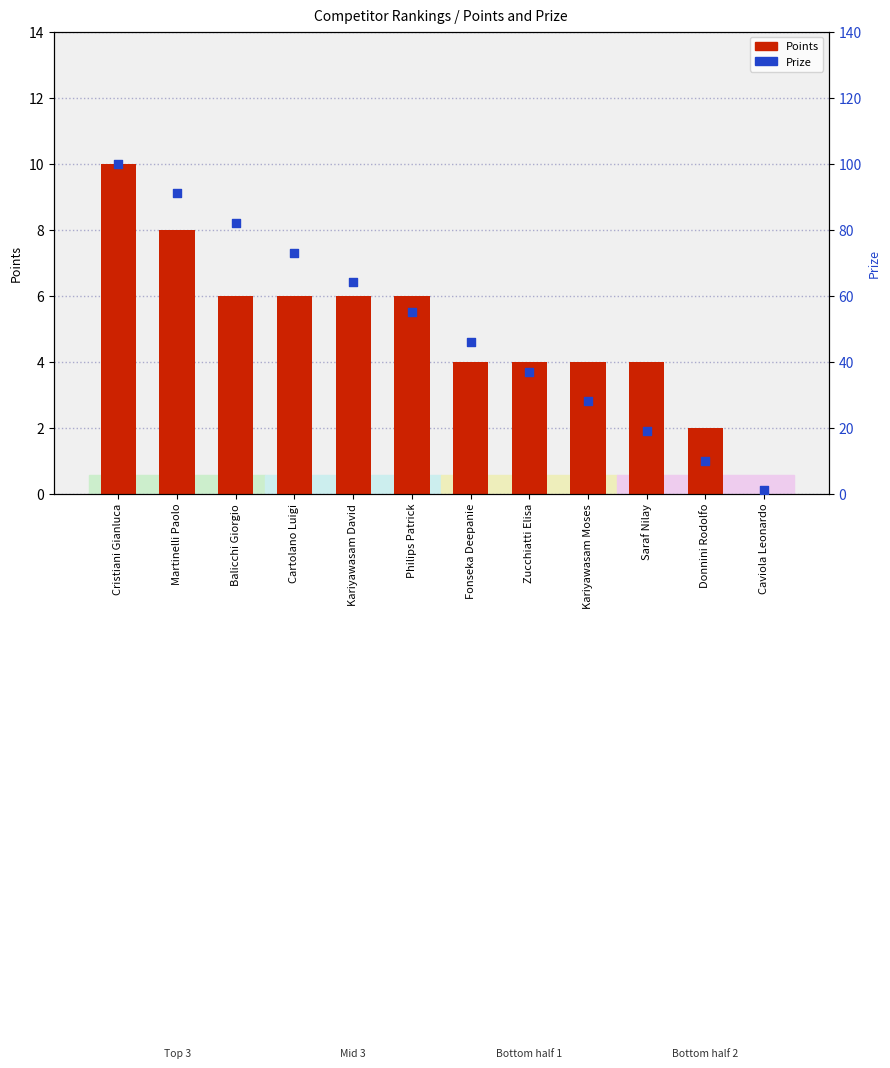

What are all the series names shown in the legend?

Points, Prize